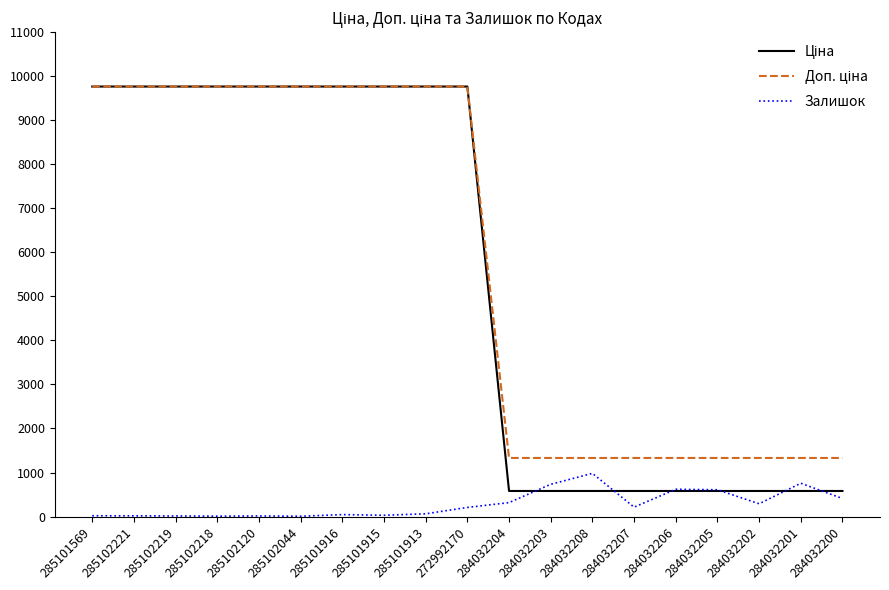

What is the greatest value displayed?

9764.4